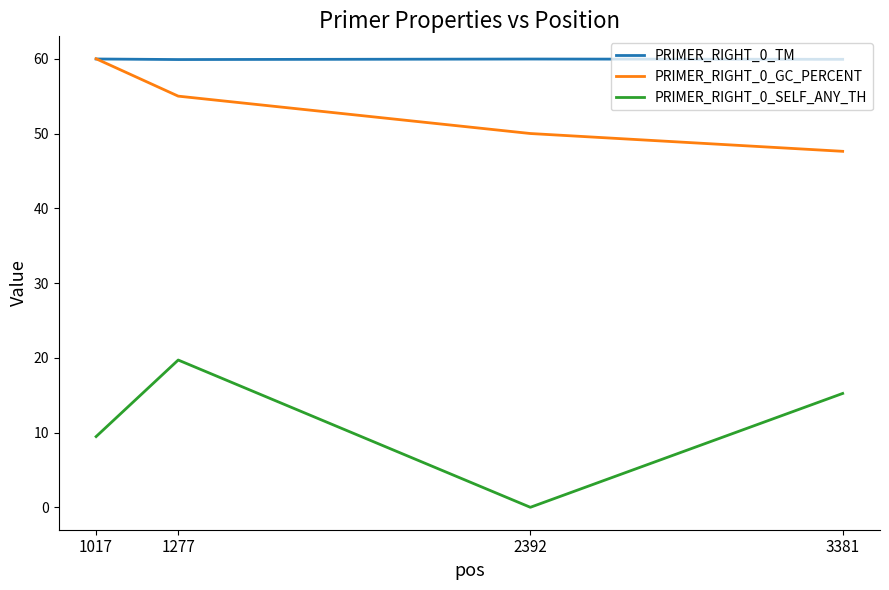

Which series changed the most between 1017 and 3381?

PRIMER_RIGHT_0_GC_PERCENT